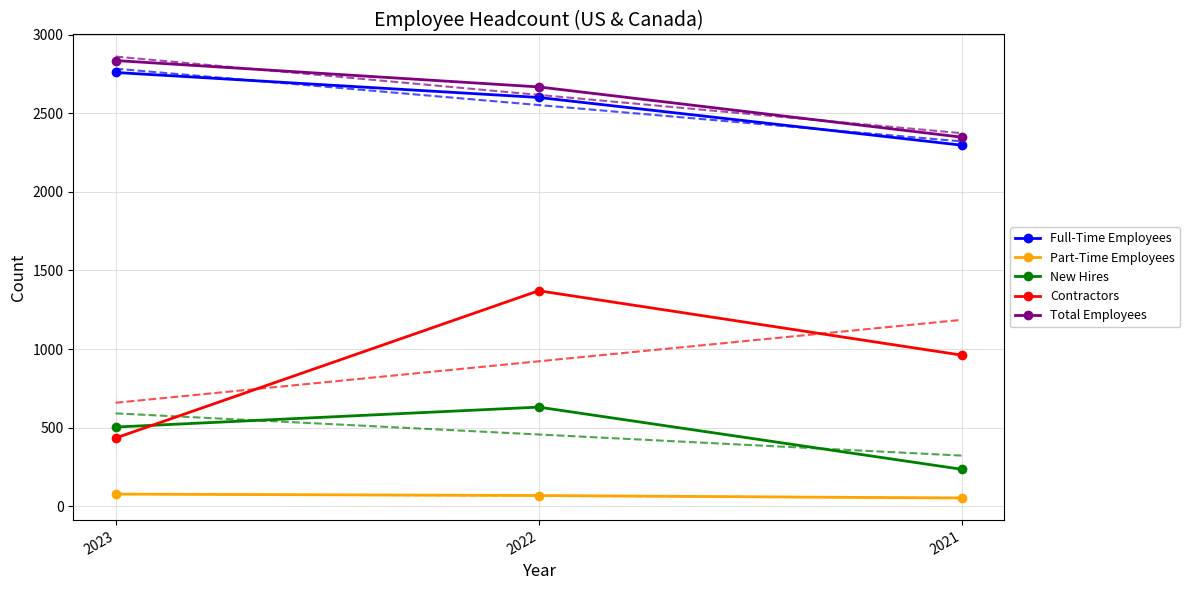

Count the New Hires values in the range 234 to 630.

3